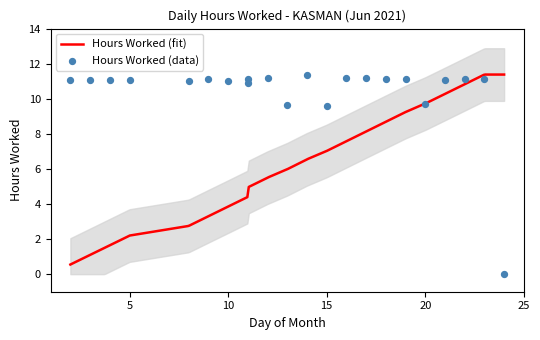

What is the change in value from 14 to 18?

-0.2